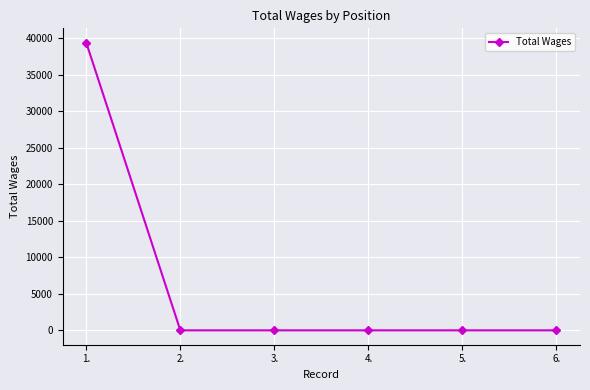

Reading left to right, list all the values displayed in this chart.

39413	0	0	0	0	0